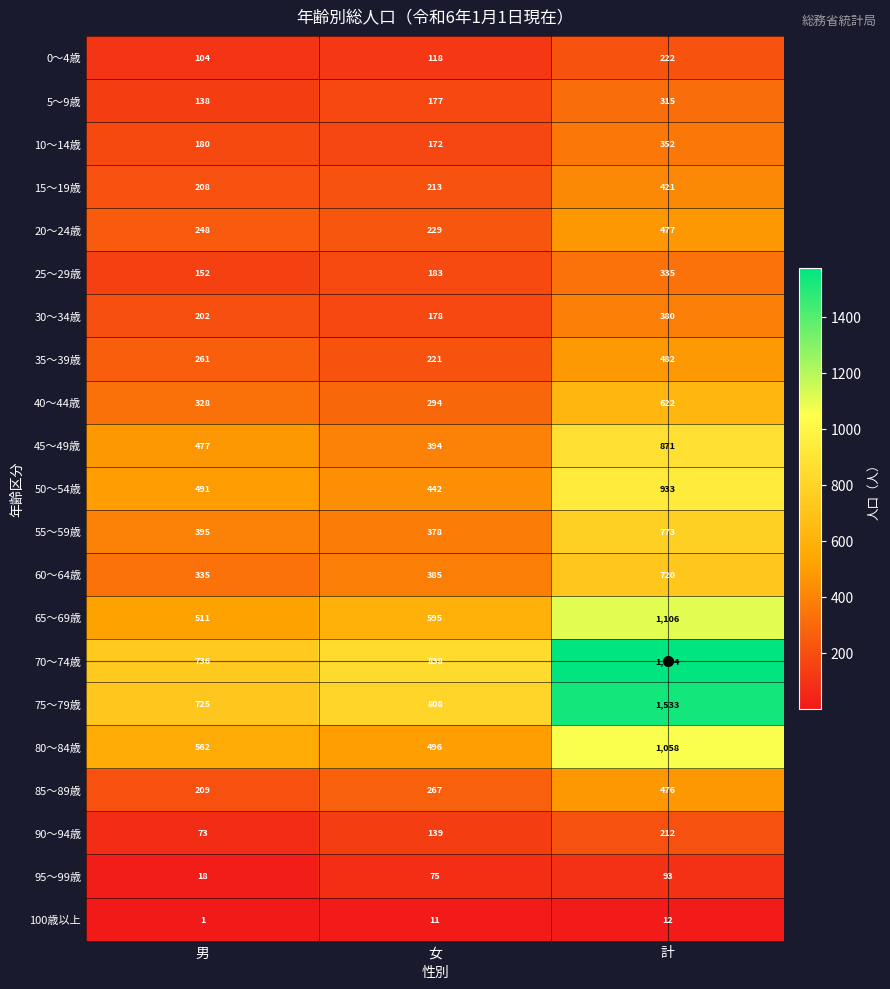

Count the number of categories in the chart.

3